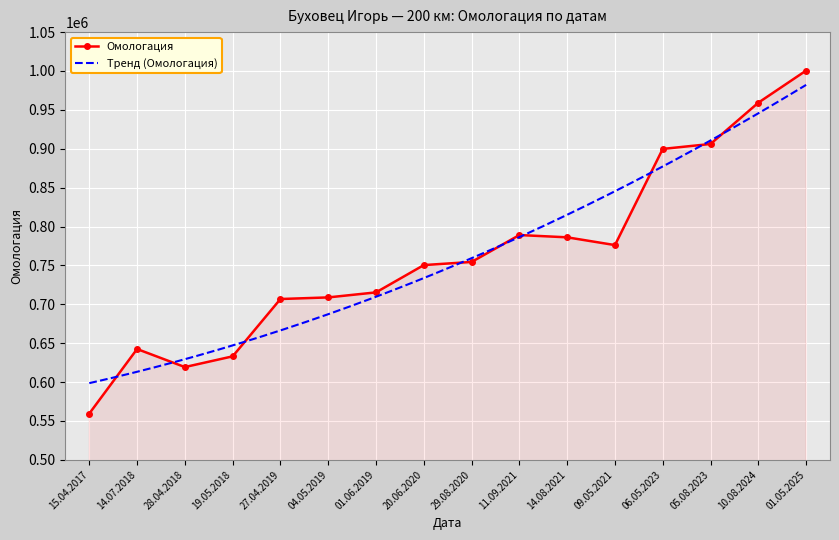

Which category has the highest value across all series?

01.05.2025